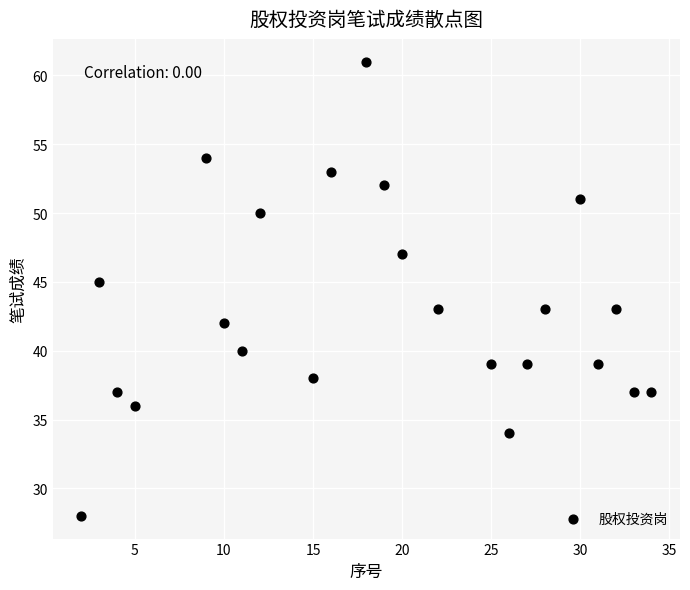

What is the range of Y values (max minus min)?

33